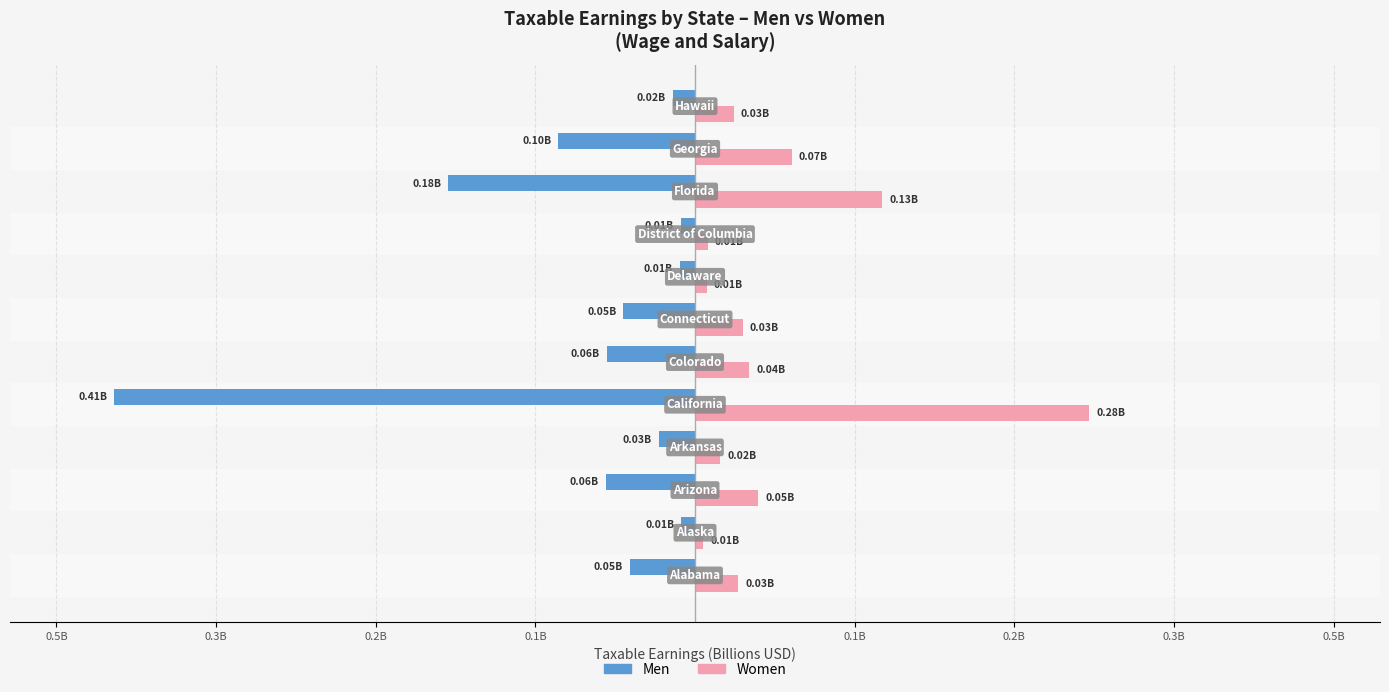

What is the maximum value for Women?

0.3